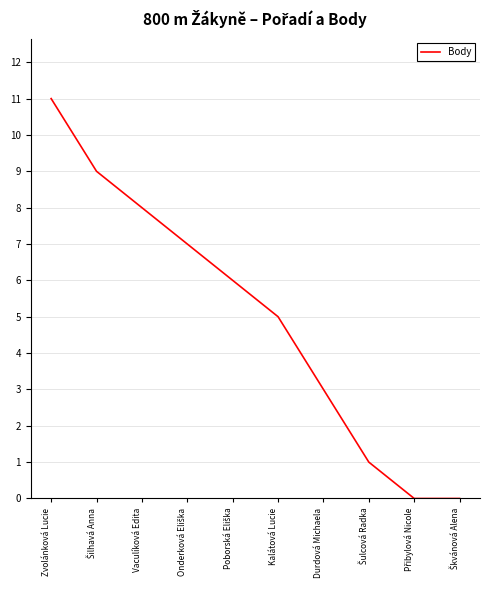

The chart shows a value of 16 at Zvolánková Lucie. True or false?

False